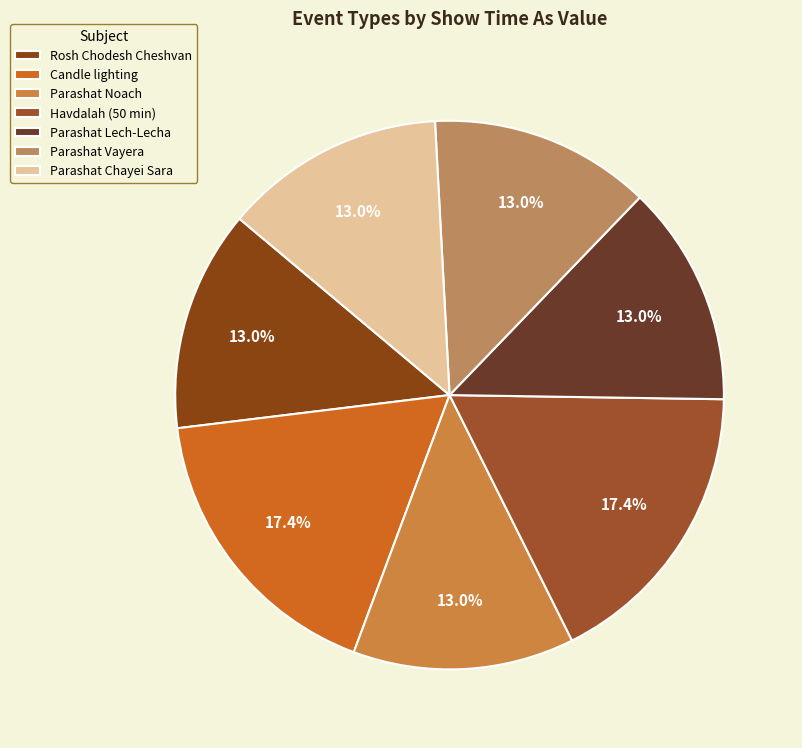

How many segments does this pie chart have?

7